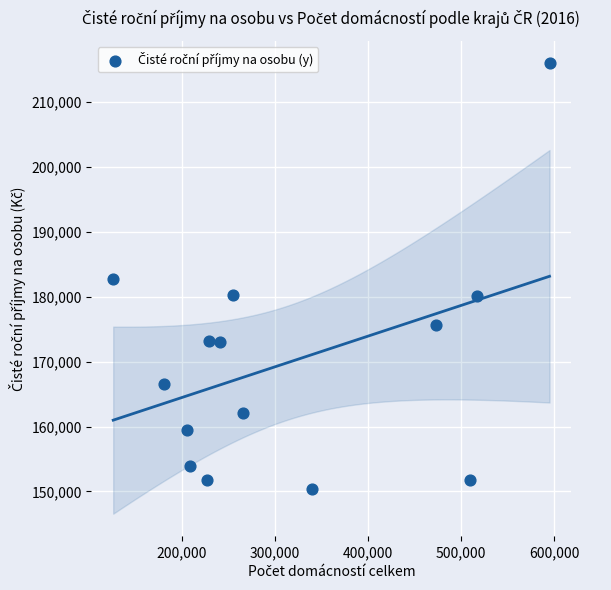

What is the range of X values (max minus min)?

468669.0